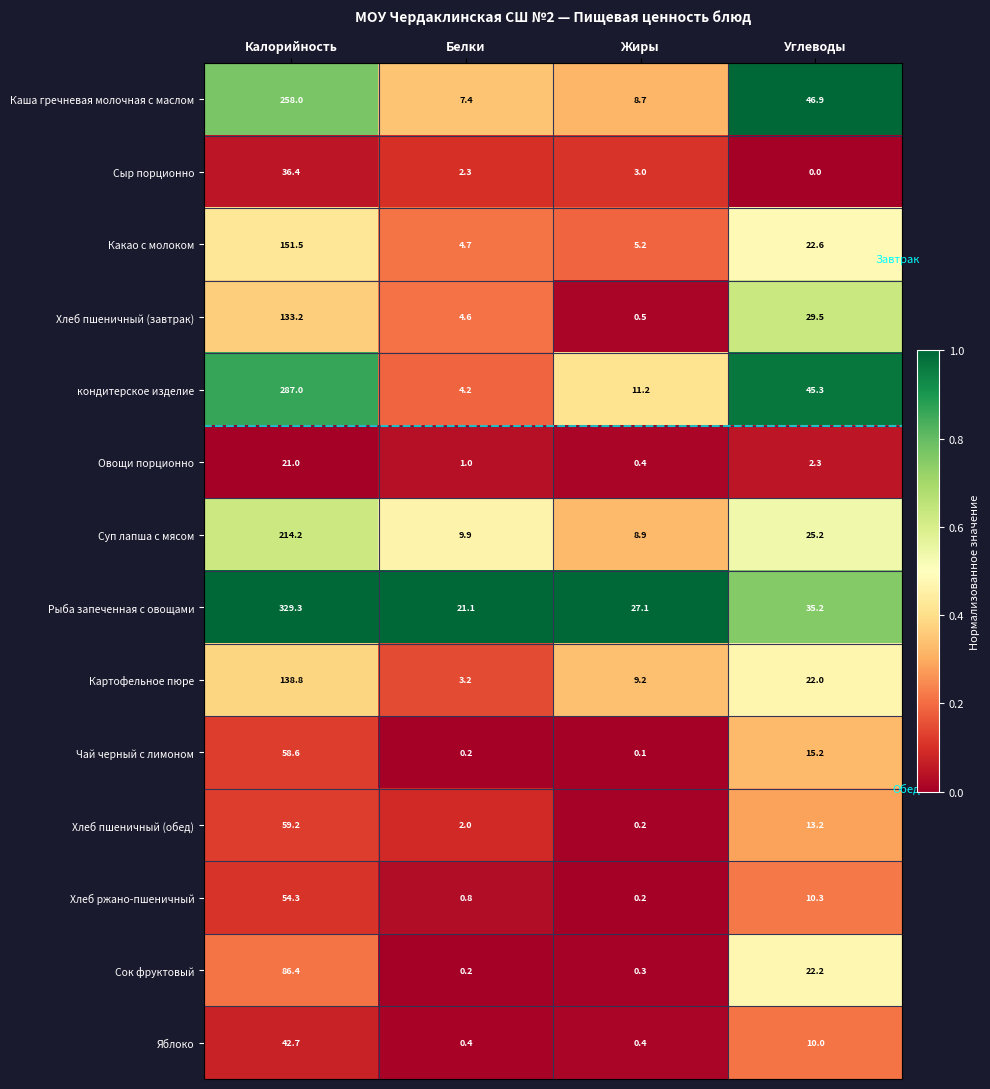

The value of Хлеб ржано-пшеничный at Калорийность is 33.6. True or false?

False